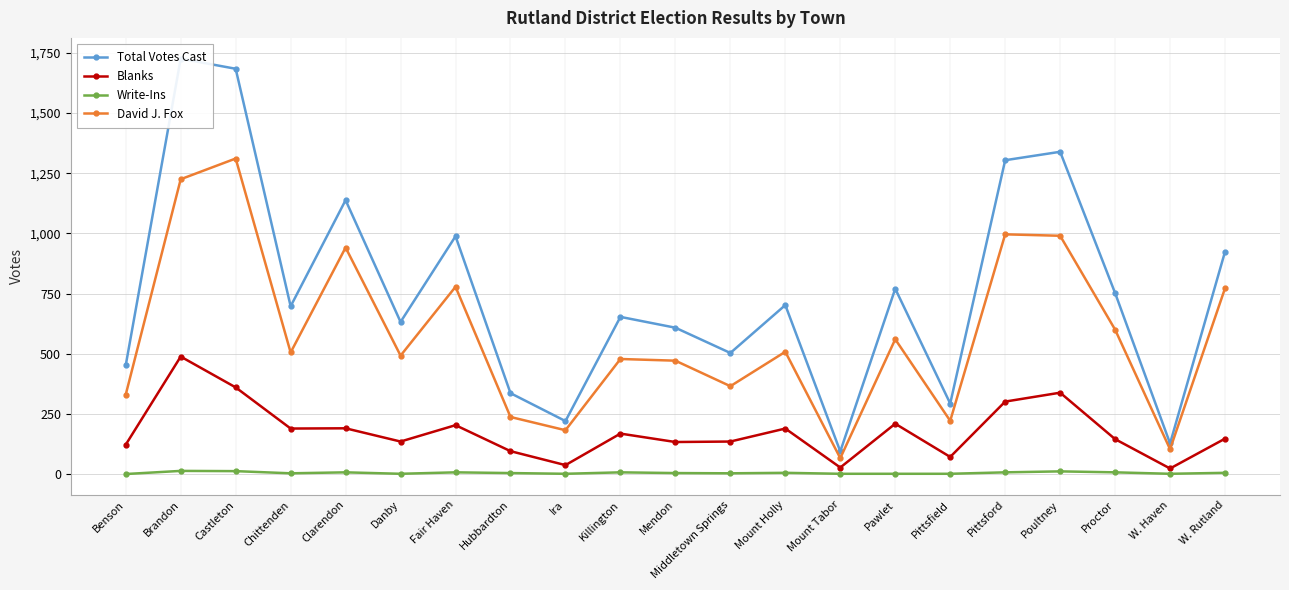

The value of Write-Ins at Clarendon is 7. True or false?

True